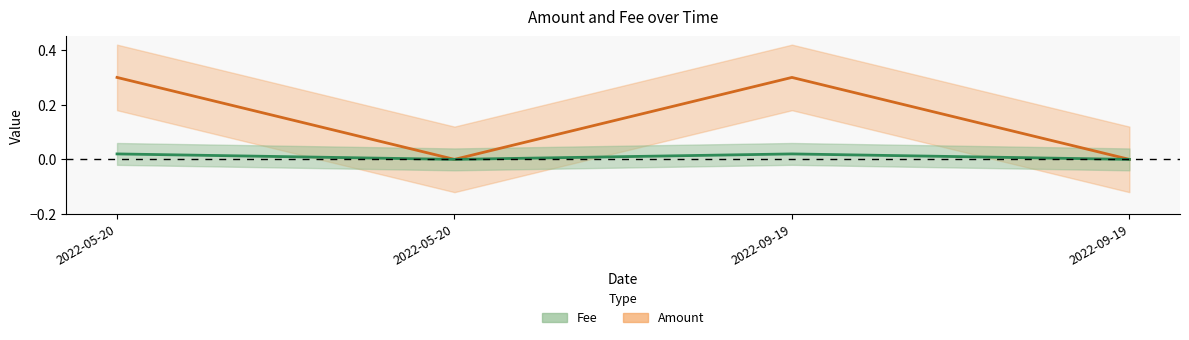

Which series has the largest total across all categories?

Amount